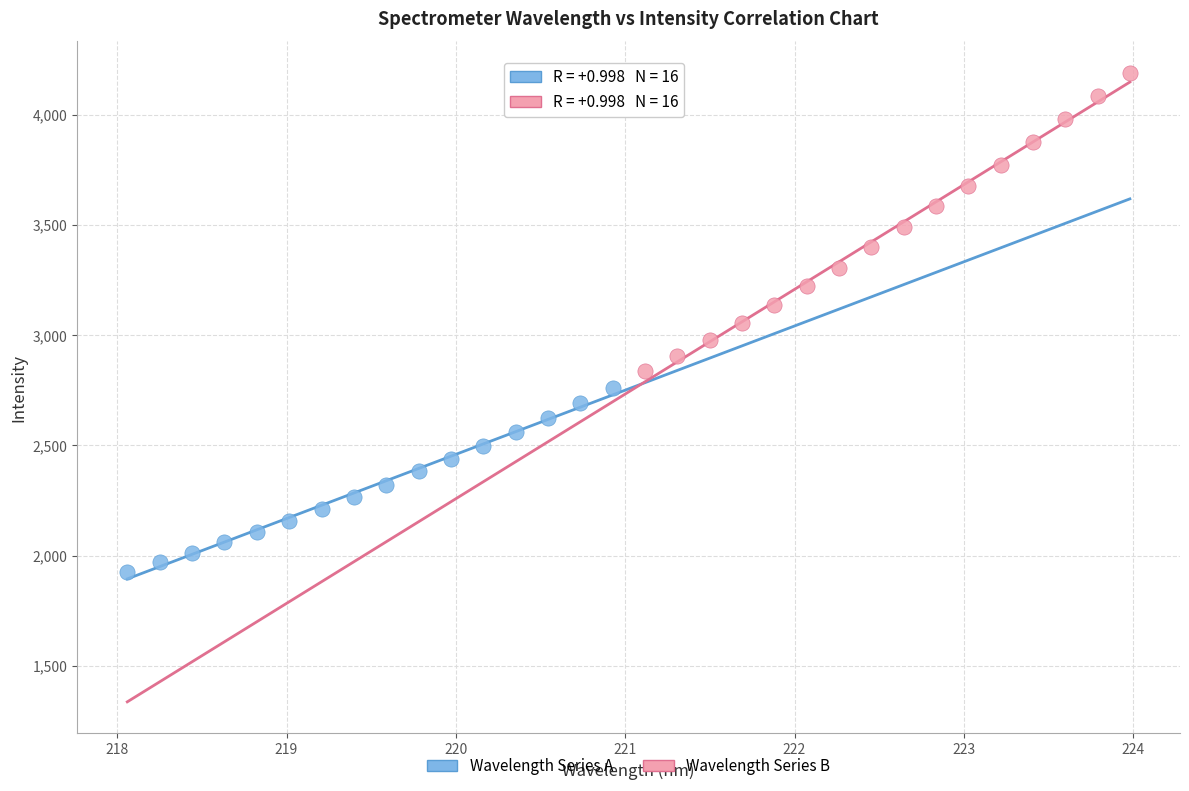

Which series contains the lowest Y value?

Wavelength Series A